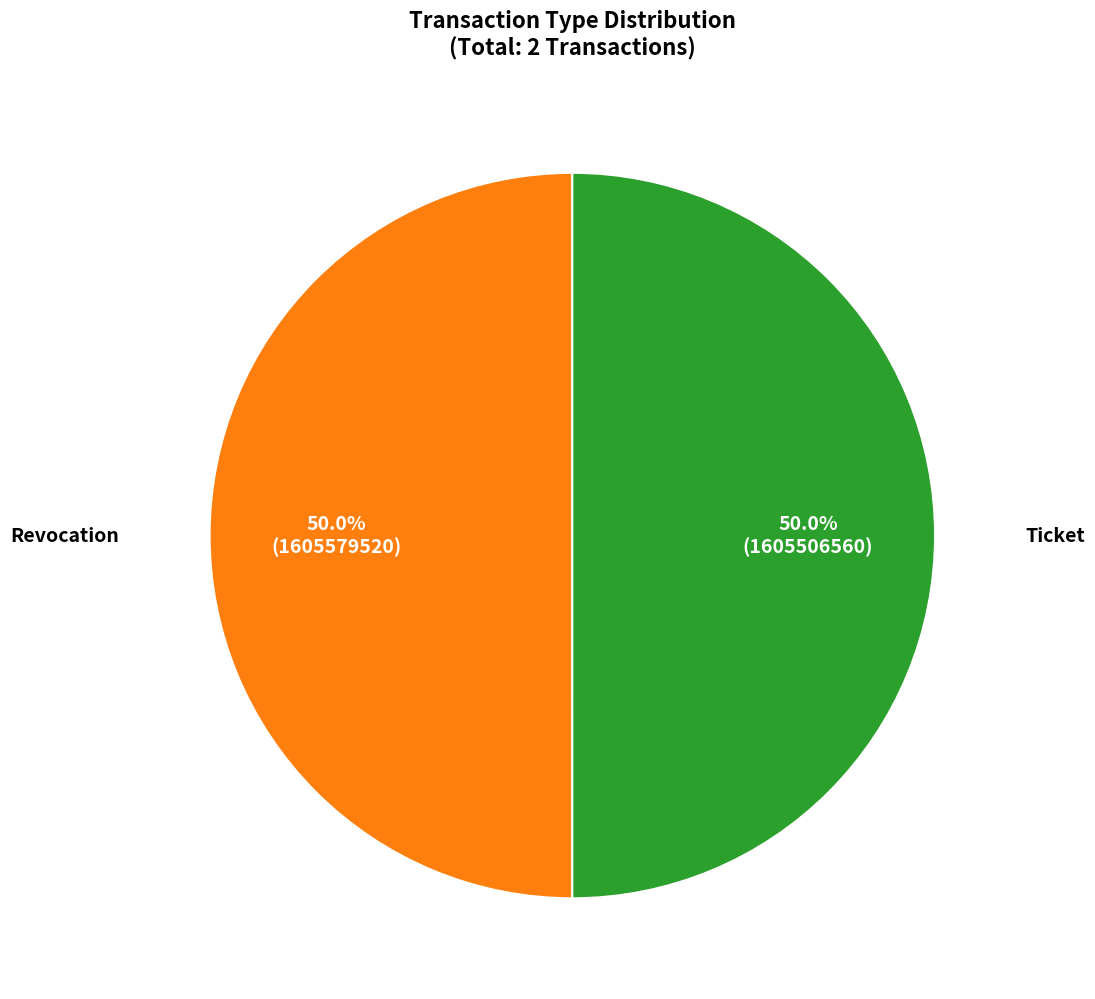

Combined, do Ticket and Revocation account for over 50%?

Yes